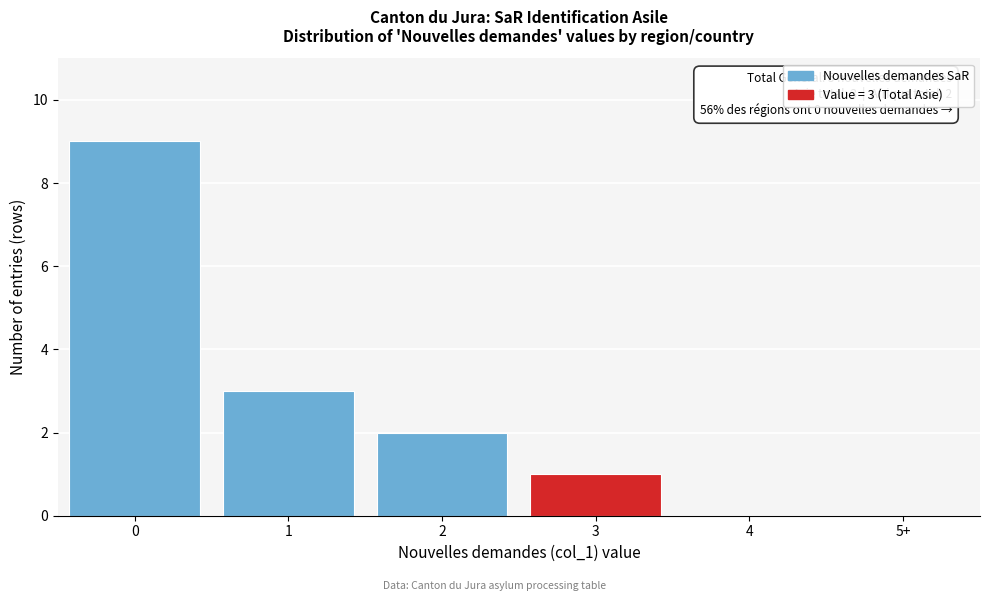

Reading left to right, list all the values displayed in this chart.

0=9	1=3	2=2	3=1	4=0	5+=0